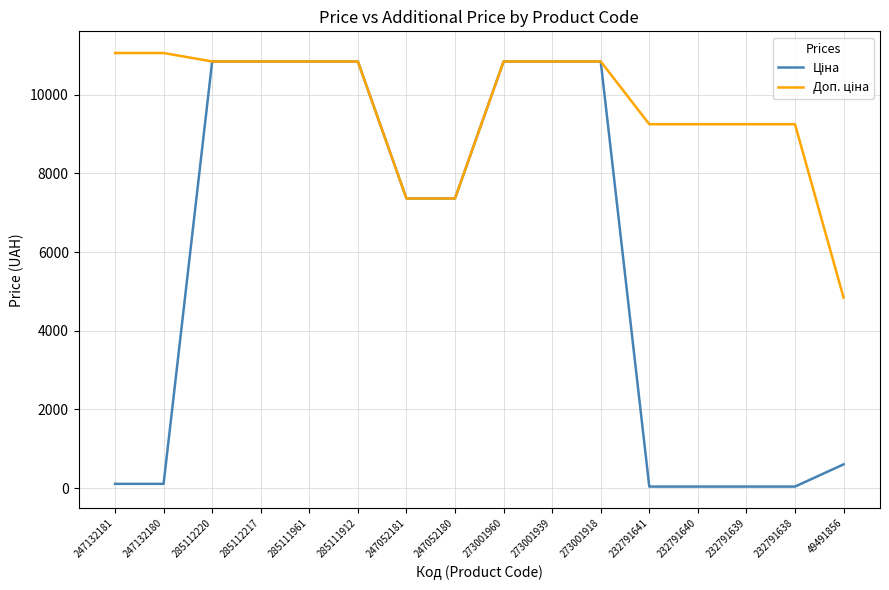

What is the total value across all series at 273001918?

21680.2